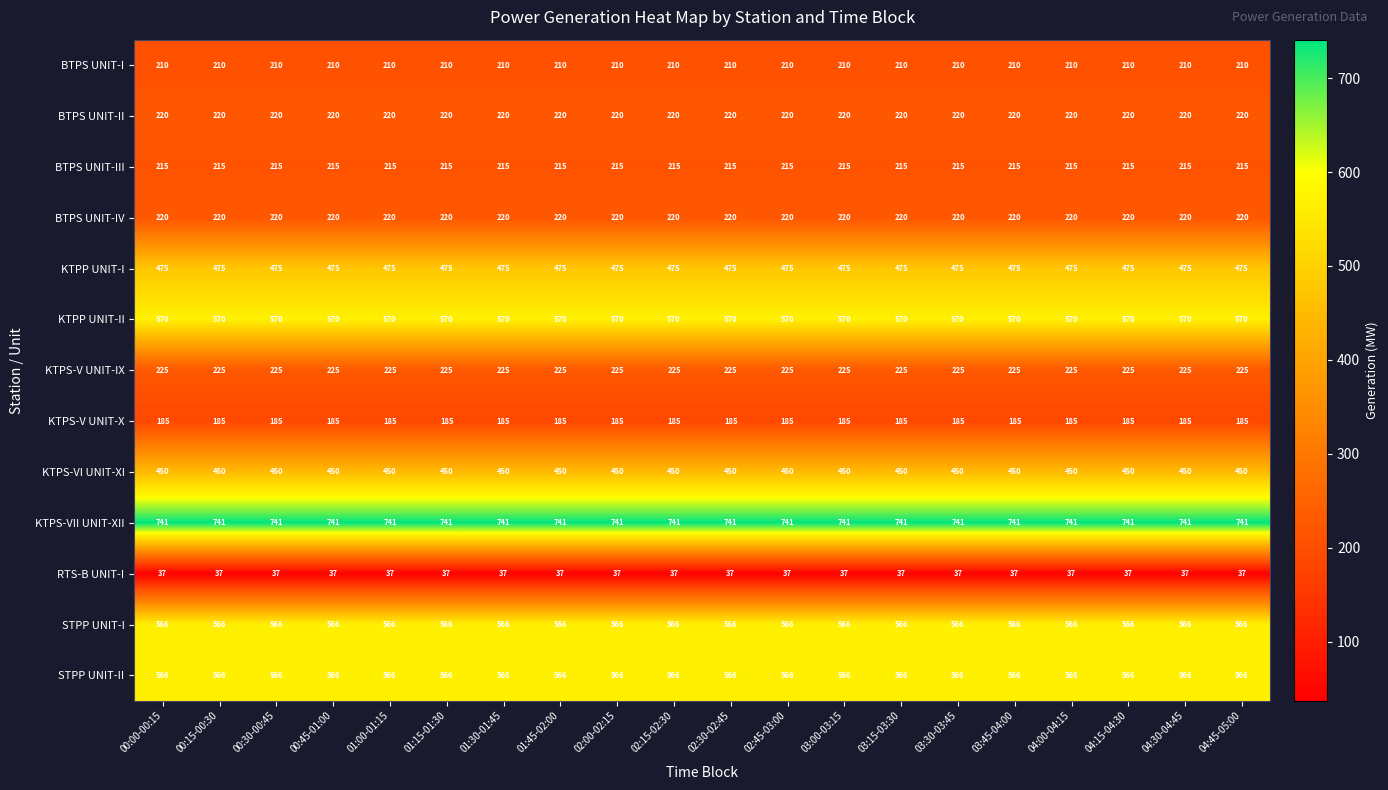

What is the difference between the highest and lowest values at 03:00-03:15?

704